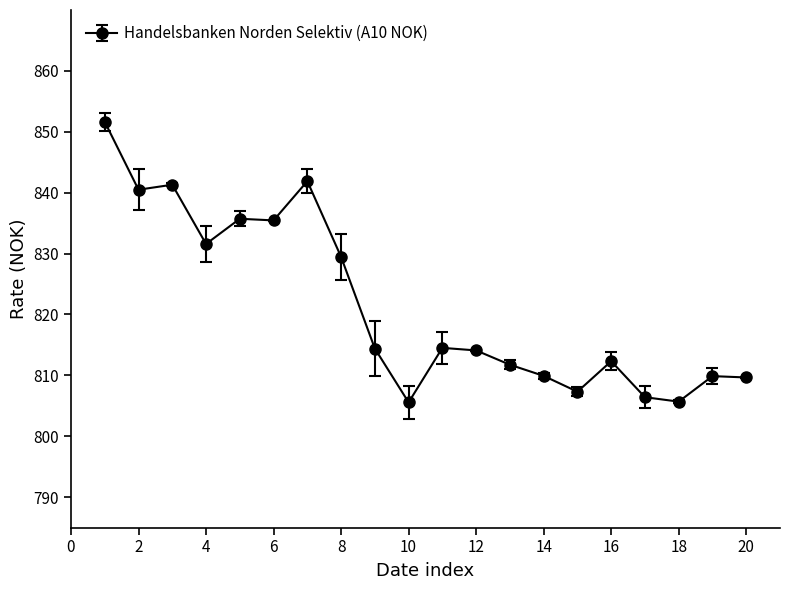

What is the greatest value displayed?

851.6